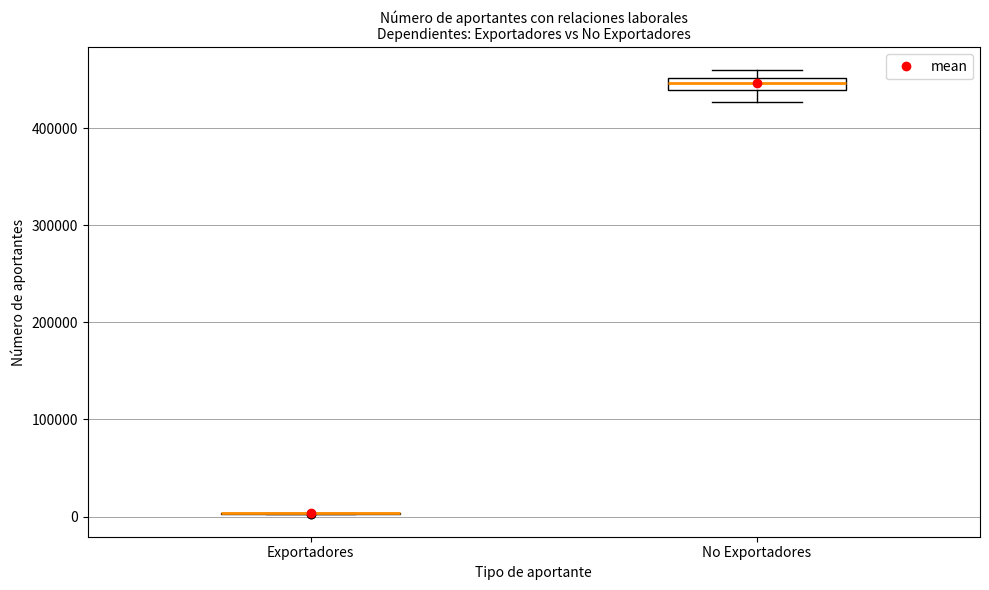

Comparing the boxes themselves (not the whiskers), which one is the tallest?

No Exportadores